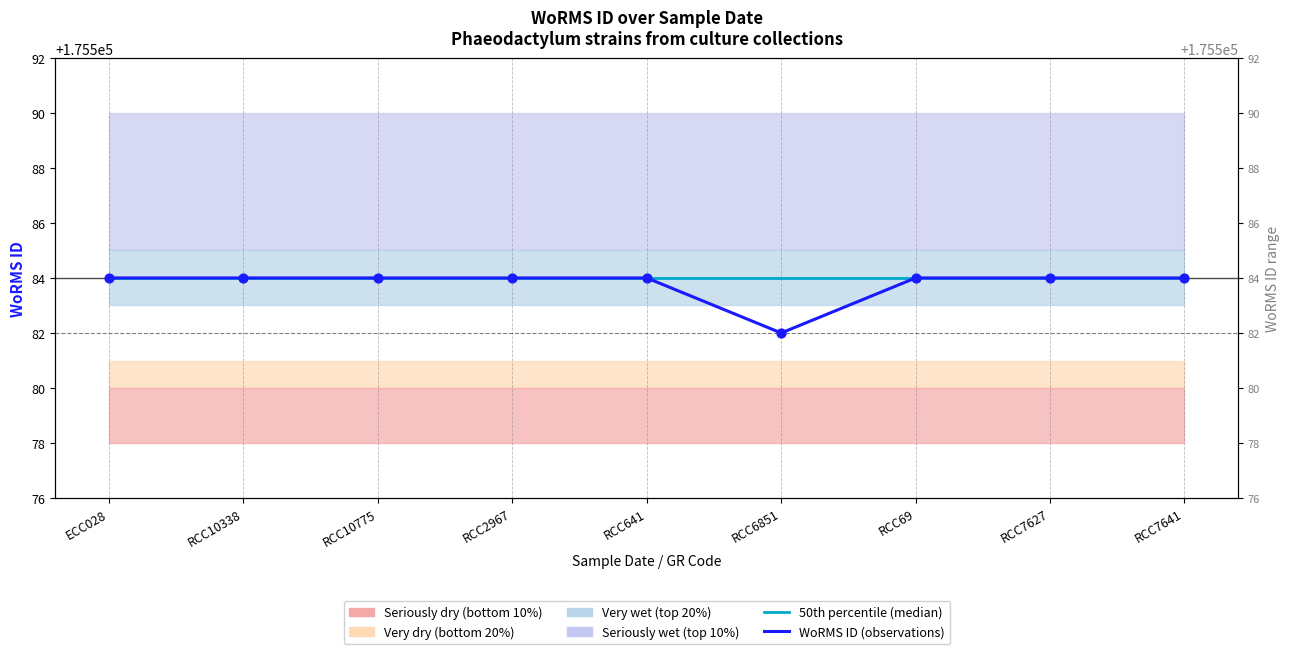

Is the value of WoRMS ID (observations) at RCC641 greater than the value of 50th percentile (median) at RCC10775?

No